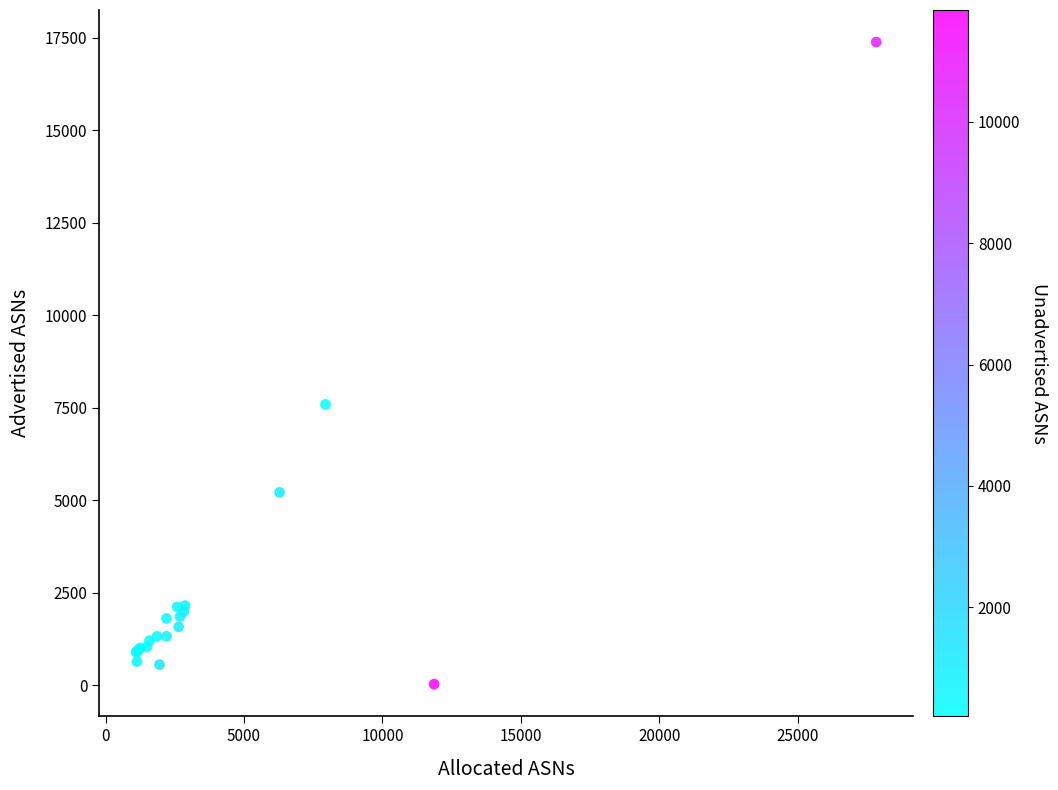

What Y value in the scatter plot is closest to 8708?

7592